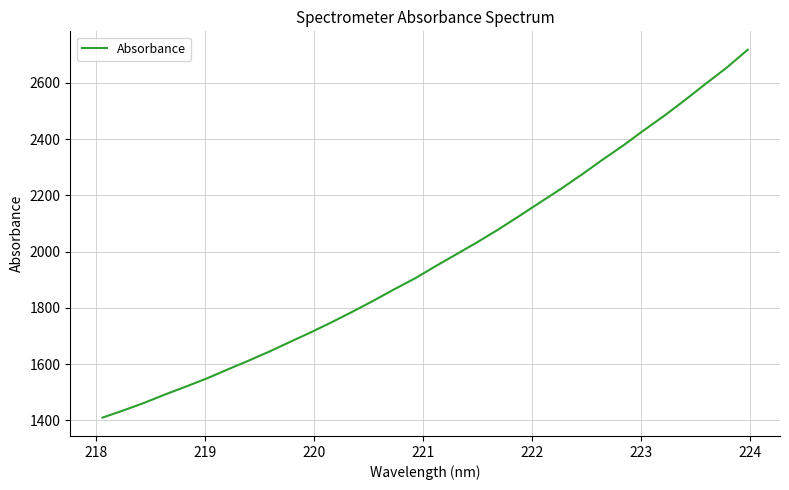

What is the difference between the maximum and minimum values?

1307.1